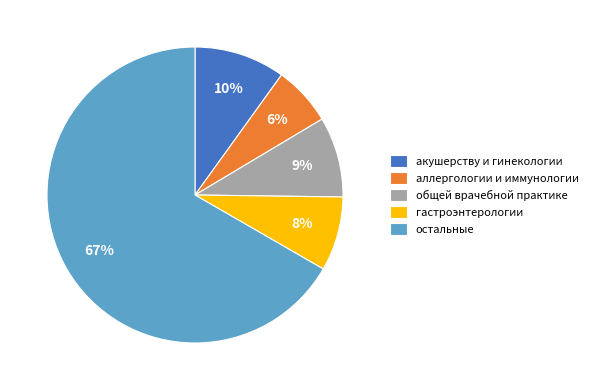

To the nearest percent, what is the average slice percentage?

20%